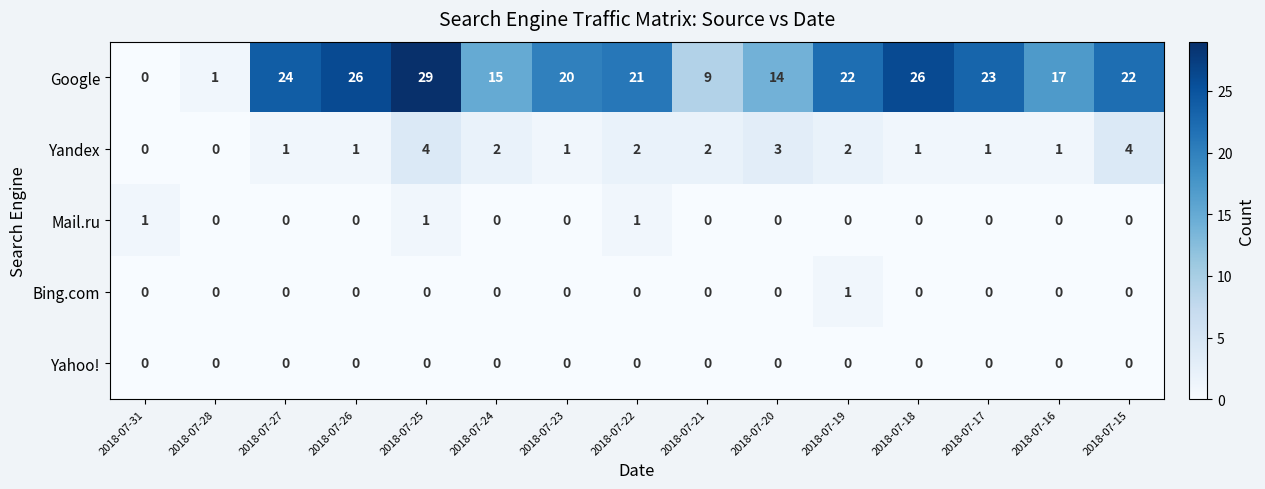

What is the total value across all series at 2018-07-20?

17